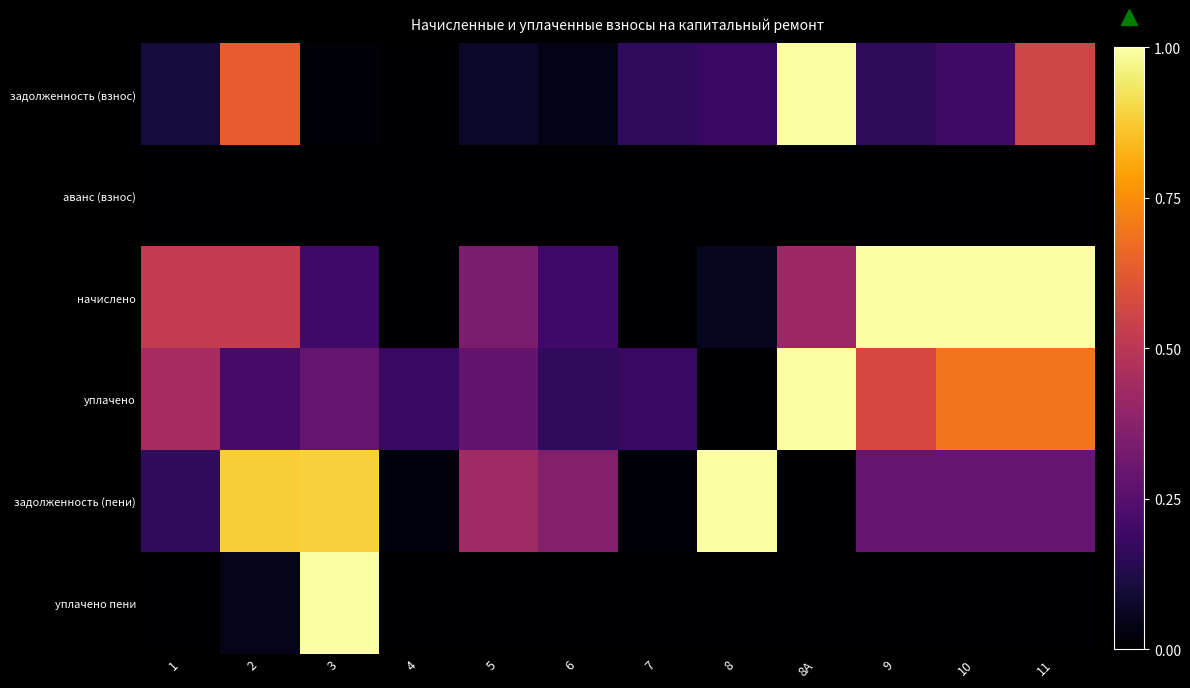

Which label corresponds to the smallest value in the chart?

4